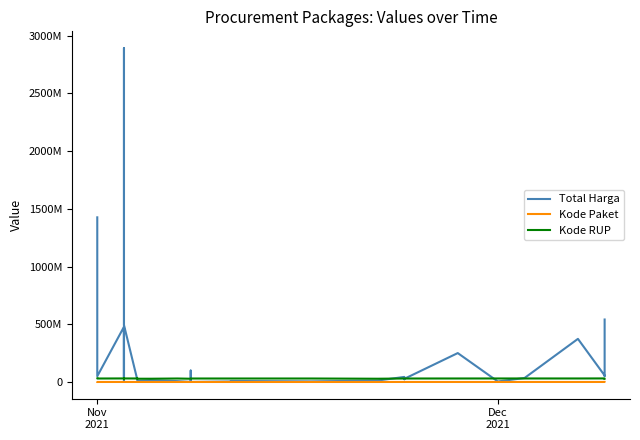

True or false: Total Harga and Kode Paket intersect in this chart.

False